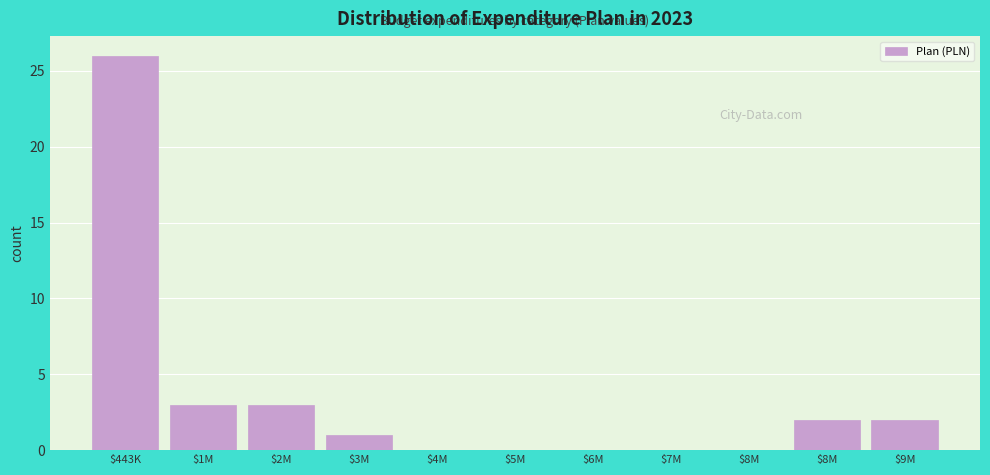

How many data points does each series have?

11